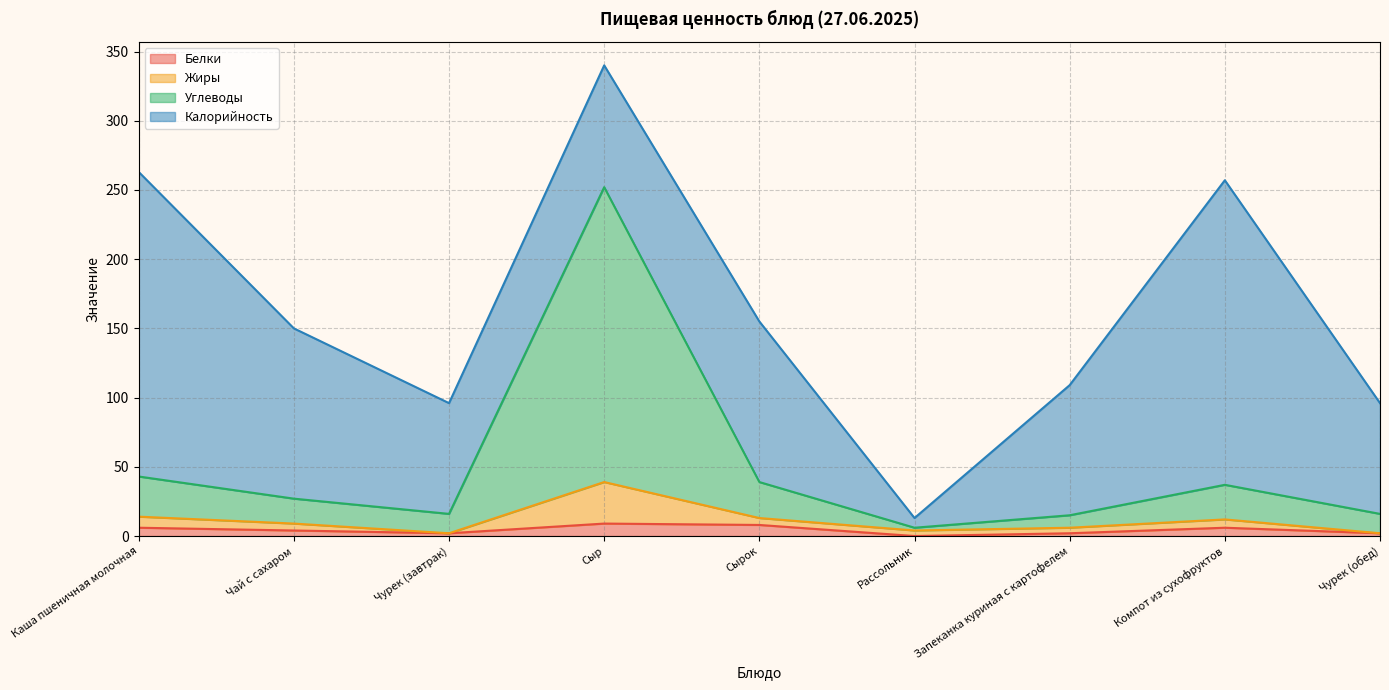

What position from the right is Рассольник?

4